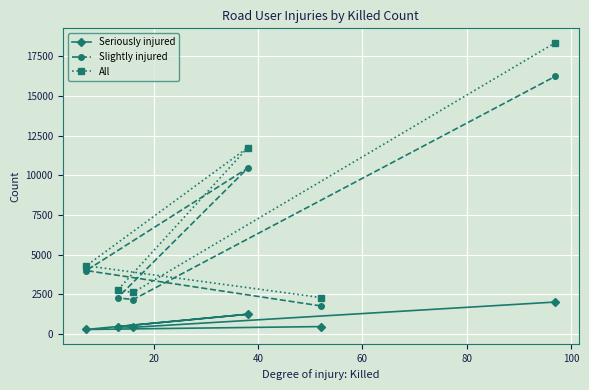

What is the value of the All point at the 2nd from the left?

2763